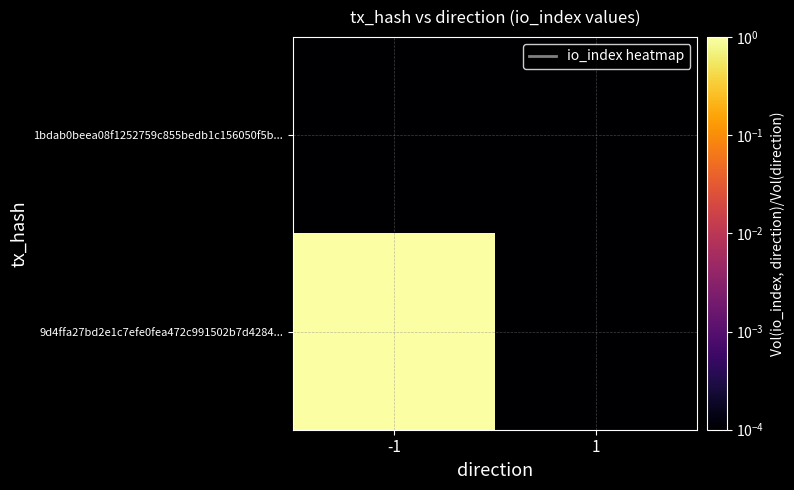

At 1, list the series in order from largest to smallest.

1bdab0beea08f1252759c855bedb1c156050f5b..., 9d4ffa27bd2e1c7efe0fea472c991502b7d4284...